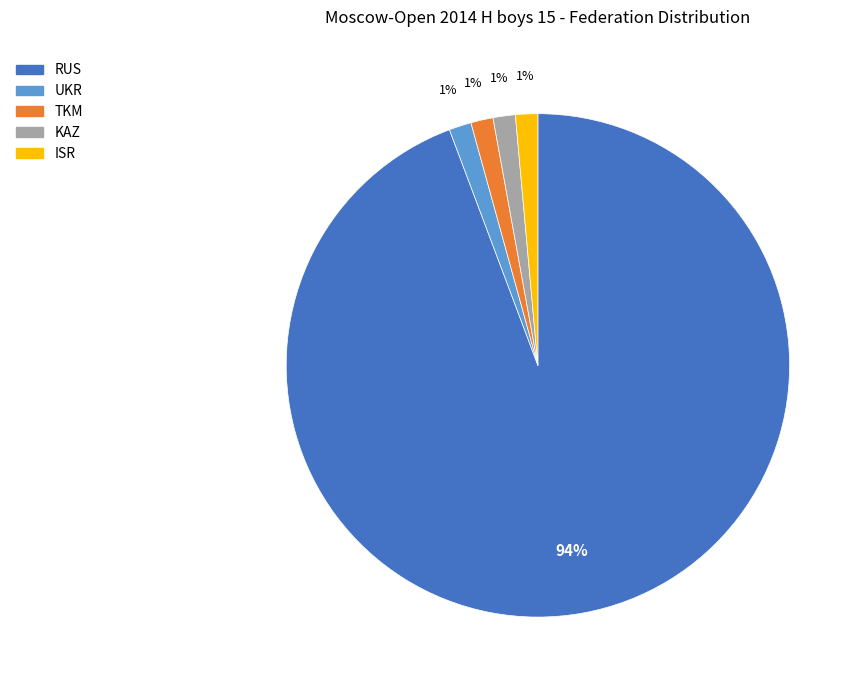

To the nearest percent, what percentage of the pie is UKR?

1%